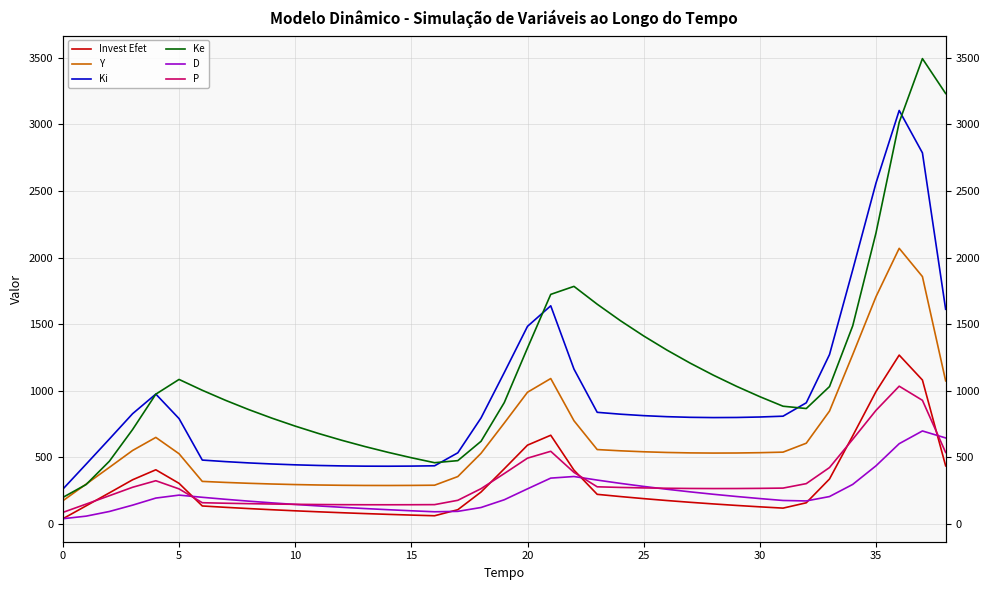

What is the average value of the Ki series?

950.4